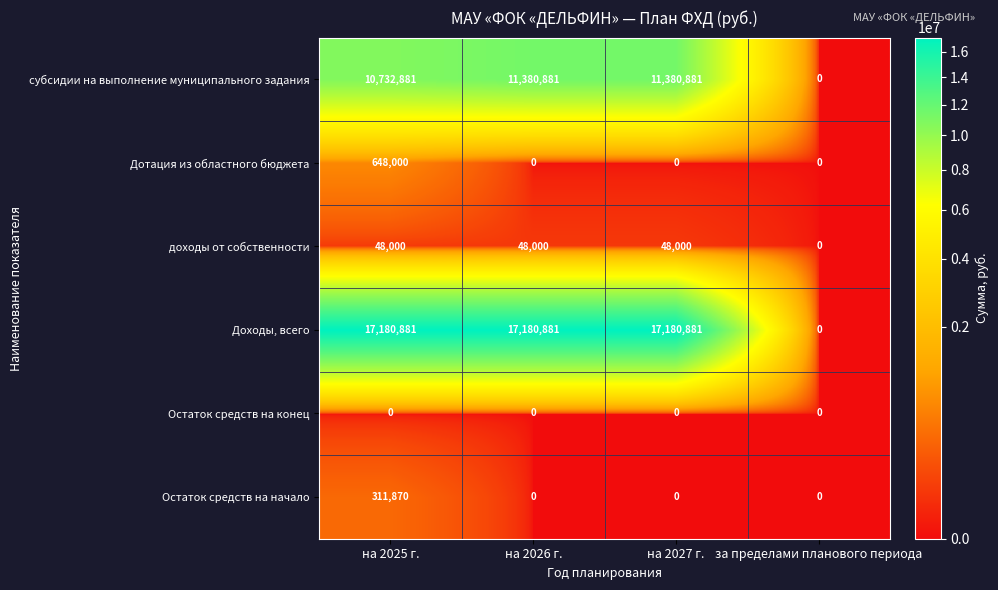

At на 2025 г., list the series in order from largest to smallest.

Доходы, всего, субсидии на выполнение муниципального задания, Дотация из областного бюджета, Остаток средств на начало, доходы от собственности, Остаток средств на конец